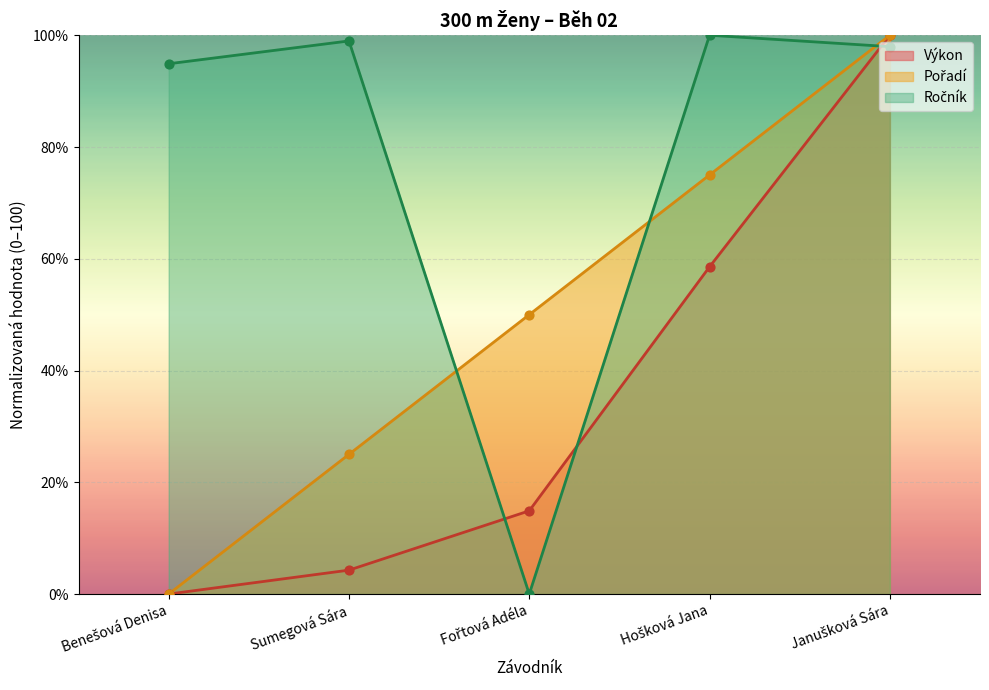

Which series has the largest total across all categories?

Ročník